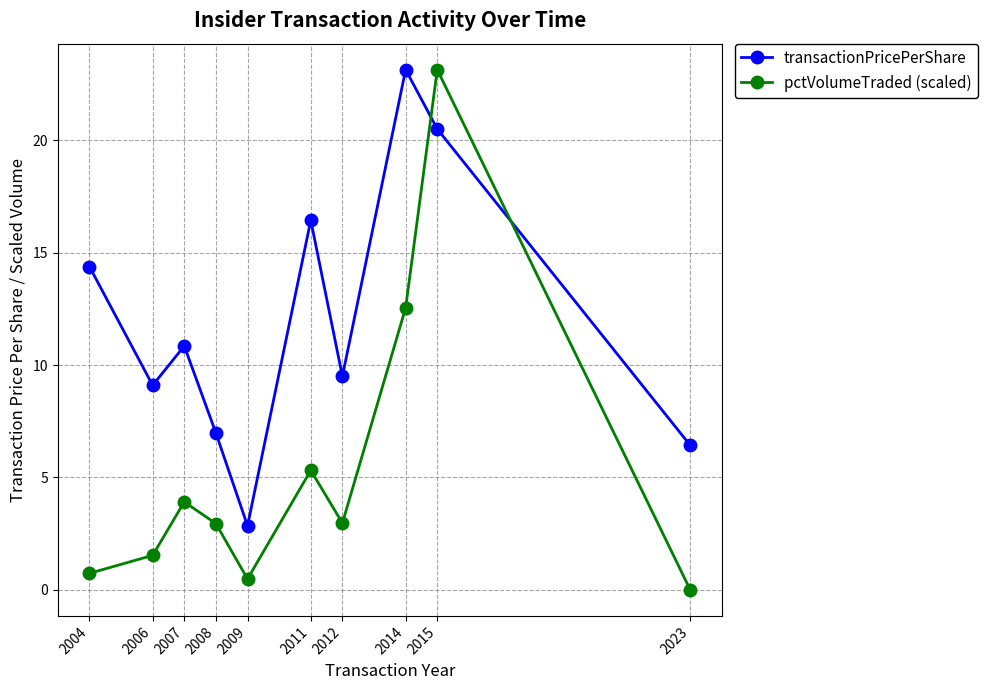

What is the maximum value shown in the chart?

23.1